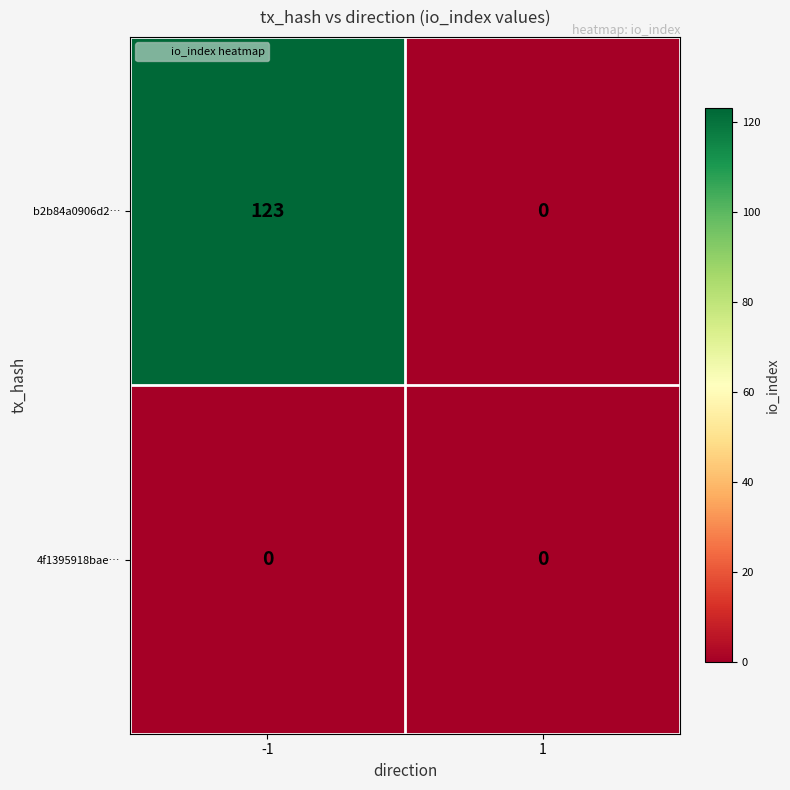

What is the difference between the maximum and minimum values in the b2b84a0906d2… series?

123